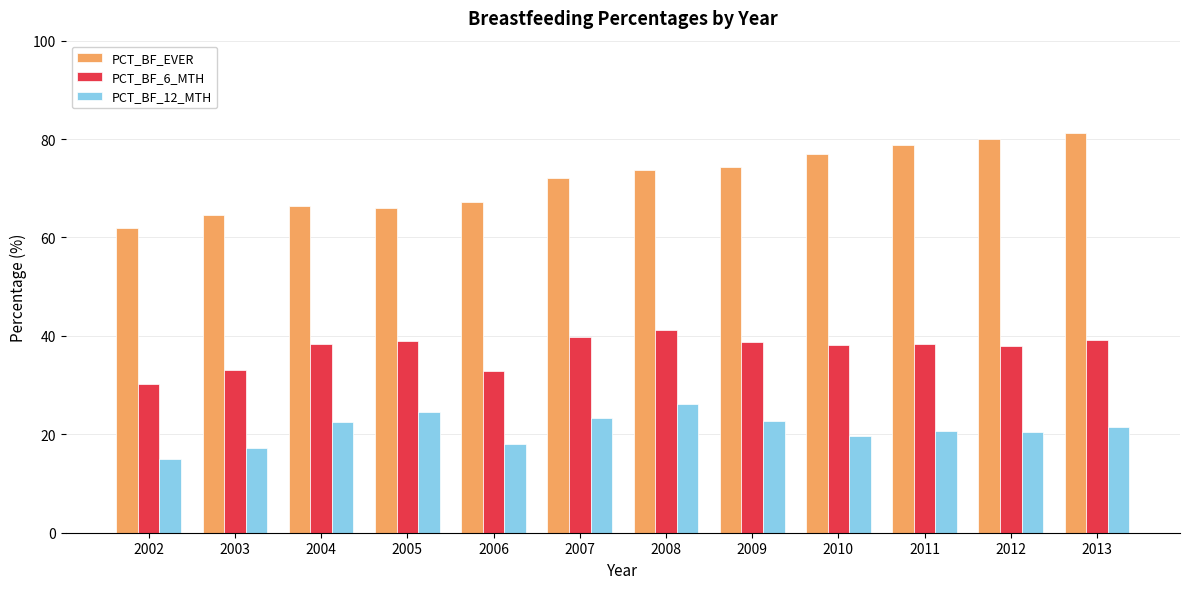

At 2011, list the series in order from largest to smallest.

PCT_BF_EVER, PCT_BF_6_MTH, PCT_BF_12_MTH